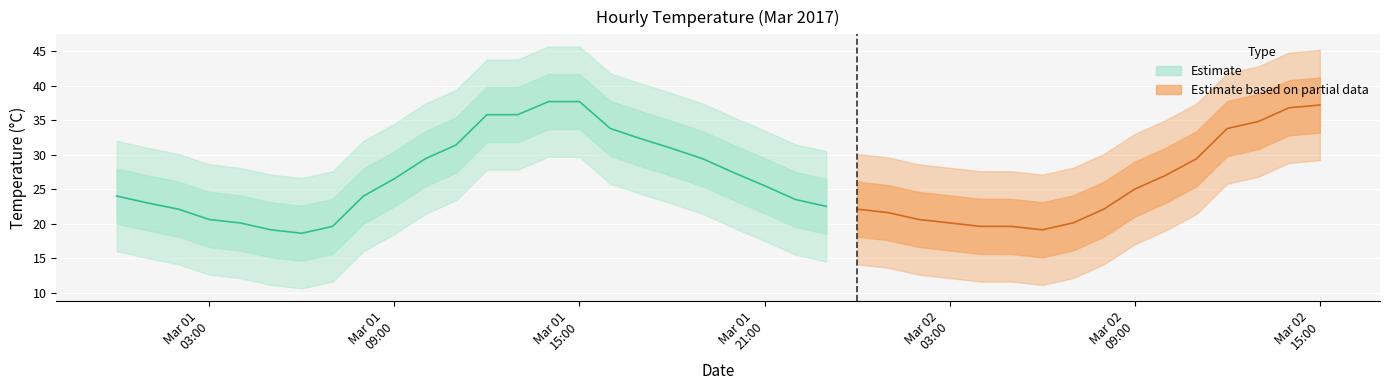

What is the label of the 20th point from the left?

2017-03-01 19:00